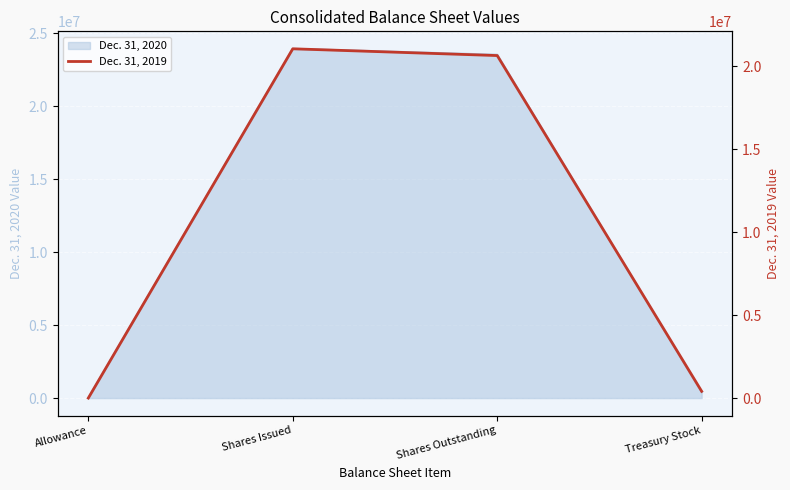

List the labels in order of value, smallest first.

Allowance, Treasury Stock, Shares Outstanding, Shares Issued